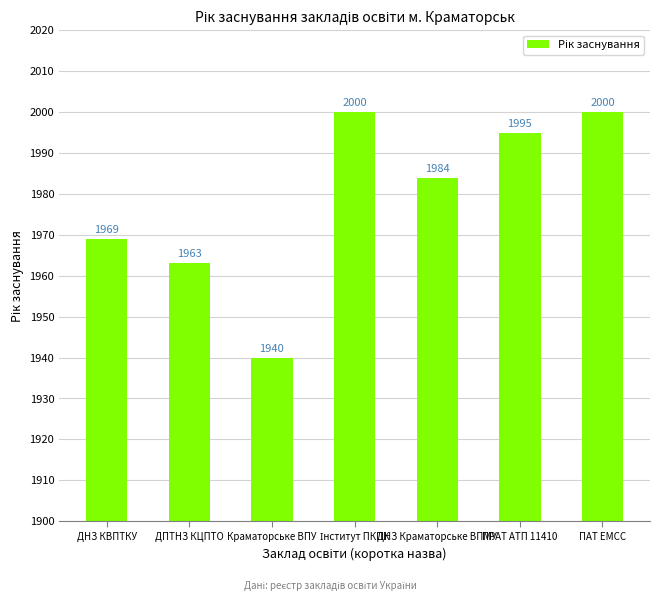

What is the difference between the values at ДНЗ Краматорське ВПМУ and Краматорське ВПУ?

44